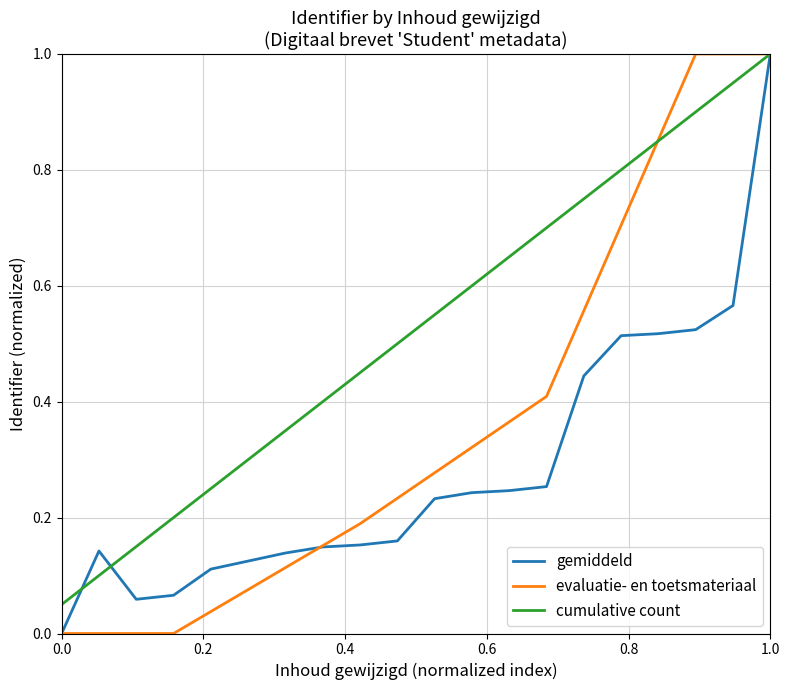

What is the highest value of the cumulative count series?

1.0